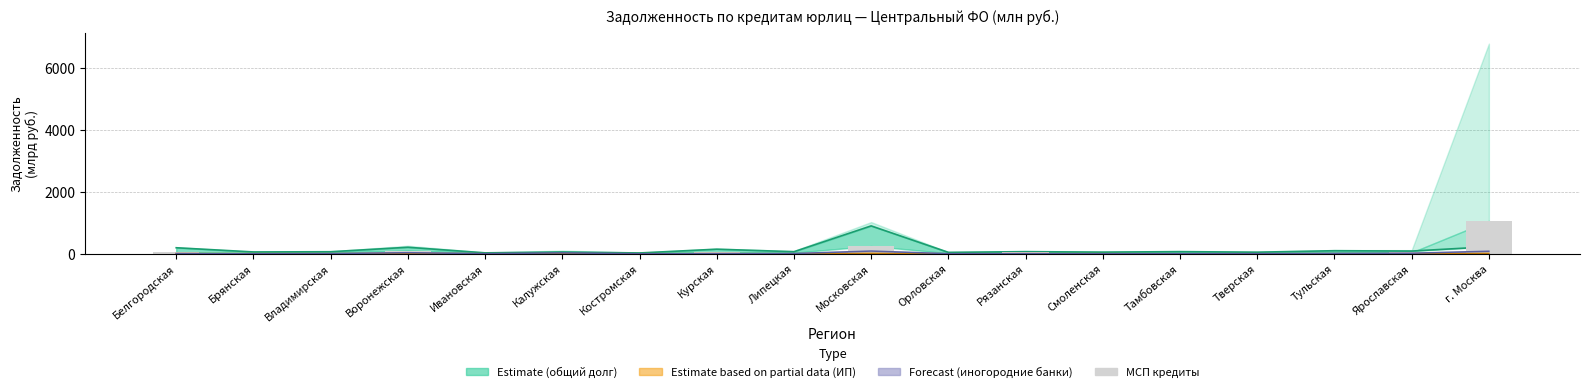

List the labels in order of value, largest first.

г. Москва, Московская, Воронежская, Белгородская, Курская, Рязанская, Ярославская, Тульская, Владимирская, Смоленская, Липецкая, Калужская, Костромская, Тамбовская, Ивановская, Тверская, Брянская, Орловская